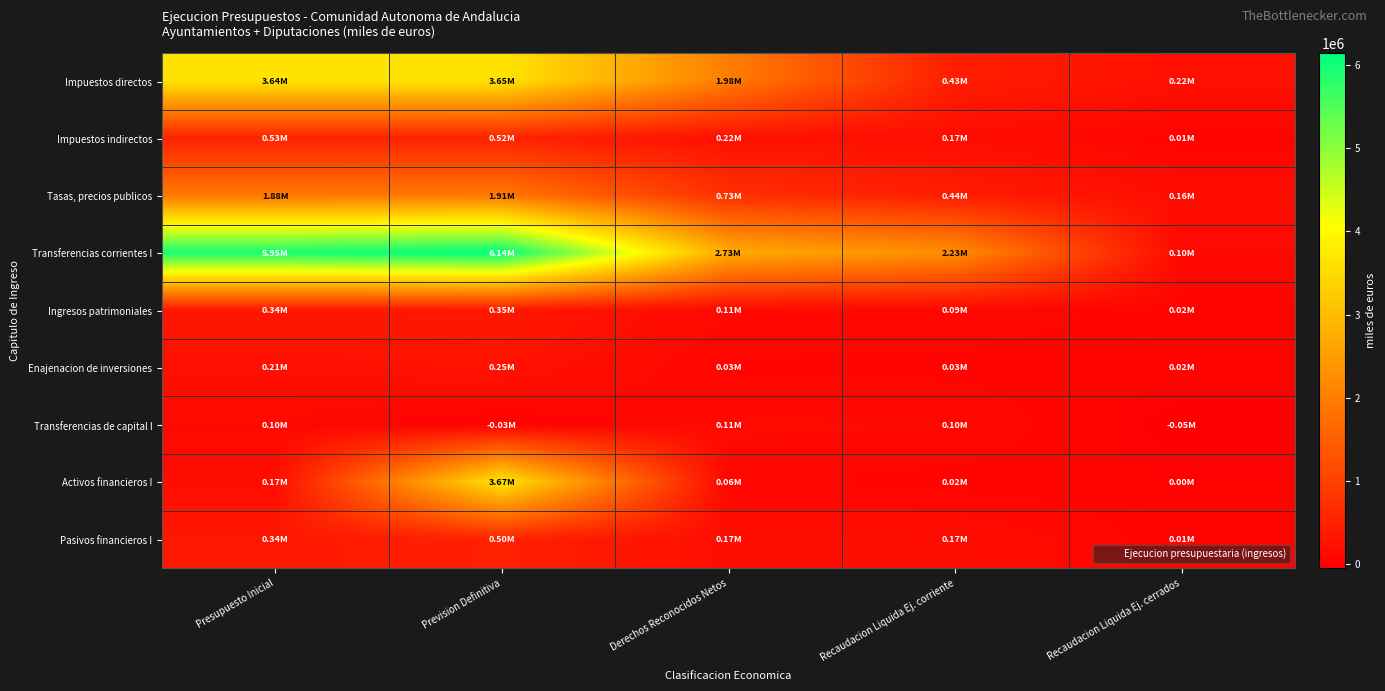

Reading right to left, what are all the values shown in this chart?

Impuestos directos: Recaudacion Liquida Ej. cerrados=216028.6	Recaudacion Liquida Ej. corriente=434078.9	Derechos Reconocidos Netos=1984443.3	Prevision Definitiva=3647131.1	Presupuesto Inicial=3638128.9
Impuestos indirectos: Recaudacion Liquida Ej. cerrados=11844.4	Recaudacion Liquida Ej. corriente=168650.3	Derechos Reconocidos Netos=223873.5	Prevision Definitiva=522848.6	Presupuesto Inicial=528246.5
Tasas, precios publicos: Recaudacion Liquida Ej. cerrados=156945.7	Recaudacion Liquida Ej. corriente=437547.3	Derechos Reconocidos Netos=727714.2	Prevision Definitiva=1906675.7	Presupuesto Inicial=1882900.6
Transferencias corrientes I: Recaudacion Liquida Ej. cerrados=97722.2	Recaudacion Liquida Ej. corriente=2228239.5	Derechos Reconocidos Netos=2725034.6	Prevision Definitiva=6143872.5	Presupuesto Inicial=5950853.6
Ingresos patrimoniales: Recaudacion Liquida Ej. cerrados=19282.5	Recaudacion Liquida Ej. corriente=88873.2	Derechos Reconocidos Netos=109632.1	Prevision Definitiva=352054.3	Presupuesto Inicial=342210.0
Enajenacion de inversiones: Recaudacion Liquida Ej. cerrados=16797.4	Recaudacion Liquida Ej. corriente=30728.8	Derechos Reconocidos Netos=34906.6	Prevision Definitiva=252803.2	Presupuesto Inicial=211426.0
Transferencias de capital I: Recaudacion Liquida Ej. cerrados=-47903.9	Recaudacion Liquida Ej. corriente=101034.0	Derechos Reconocidos Netos=111473.9	Prevision Definitiva=-27167.1	Presupuesto Inicial=96335.3
Activos financieros I: Recaudacion Liquida Ej. cerrados=3036.1	Recaudacion Liquida Ej. corriente=22371.3	Derechos Reconocidos Netos=63456.4	Prevision Definitiva=3671561.3	Presupuesto Inicial=165611.7
Pasivos financieros I: Recaudacion Liquida Ej. cerrados=11762.9	Recaudacion Liquida Ej. corriente=168137.3	Derechos Reconocidos Netos=174450.5	Prevision Definitiva=504781.2	Presupuesto Inicial=341681.4